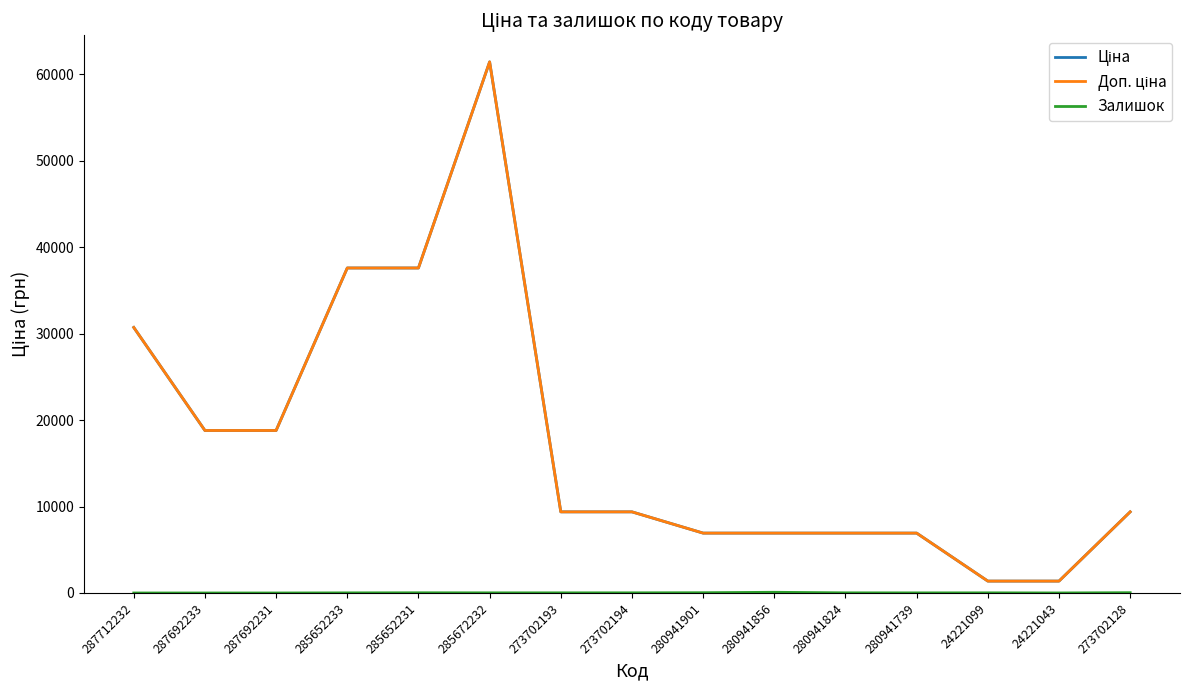

What position from the left is 273702128?

15